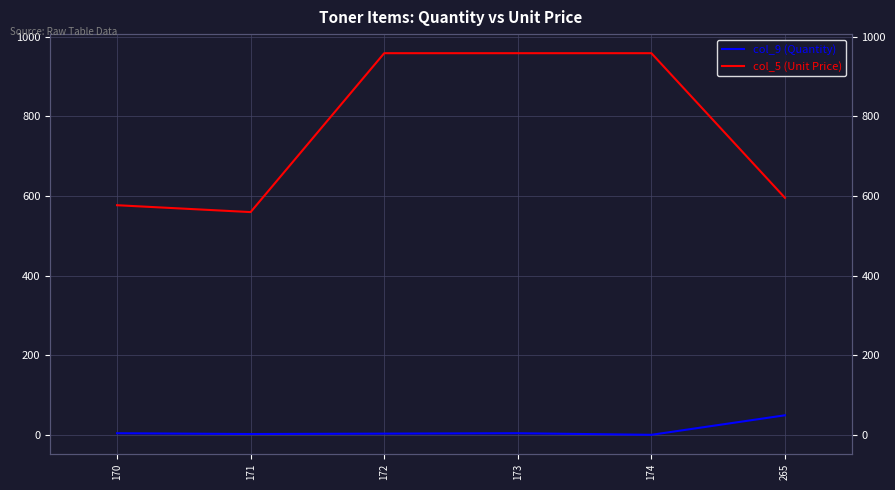

Which series has the largest total across all categories?

col_5 (Unit Price)